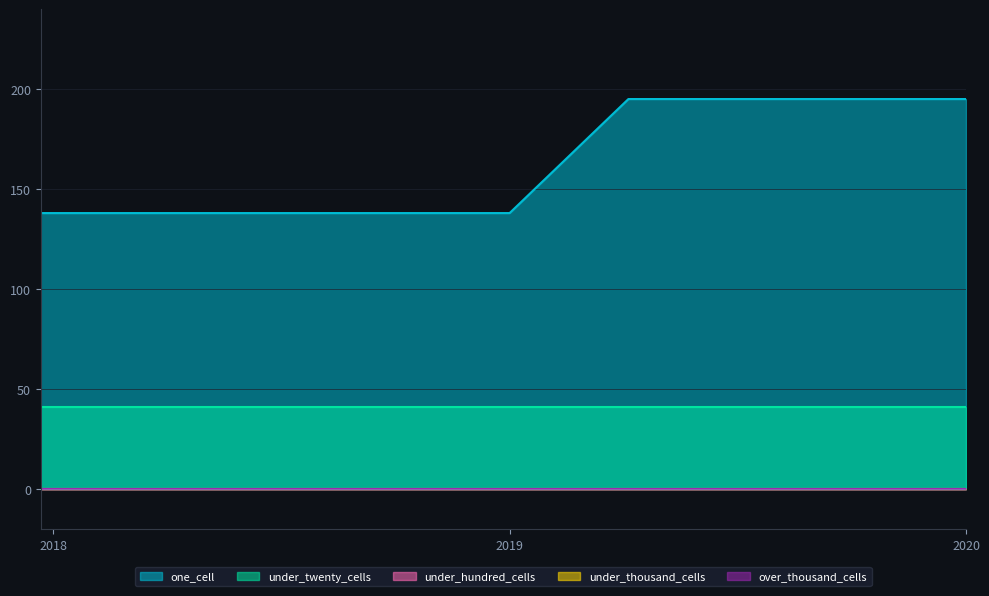

Is the value of under_thousand_cells at 2018-09-28 greater than the value of under_hundred_cells at 2019-04-06?

No